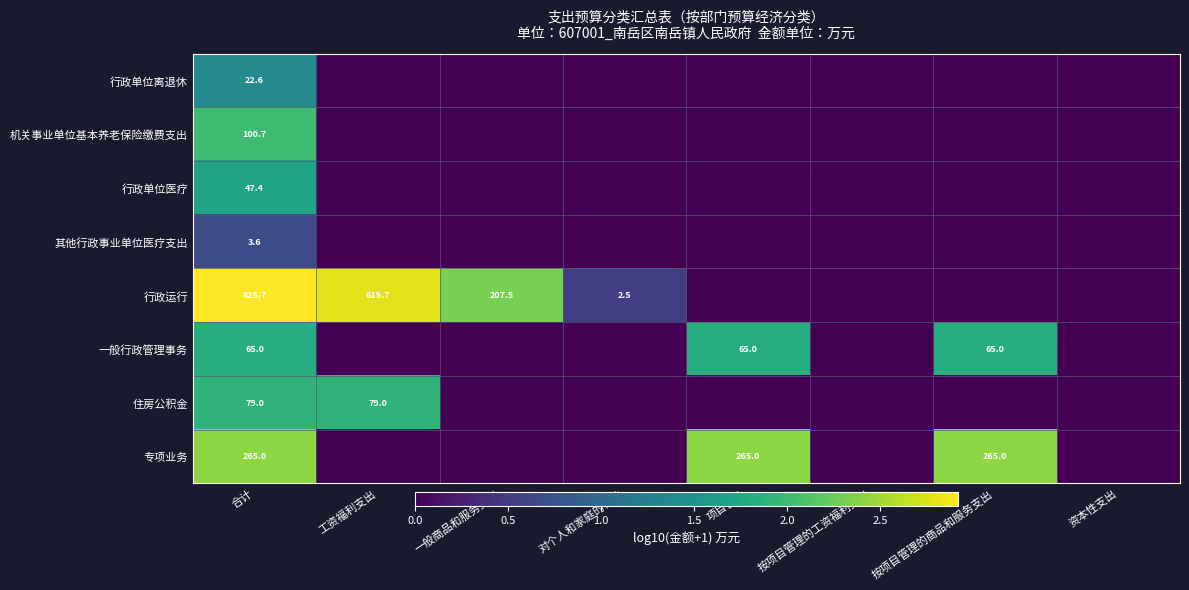

True or false: 行政运行 has a value of 1077.9 at 合计.

False